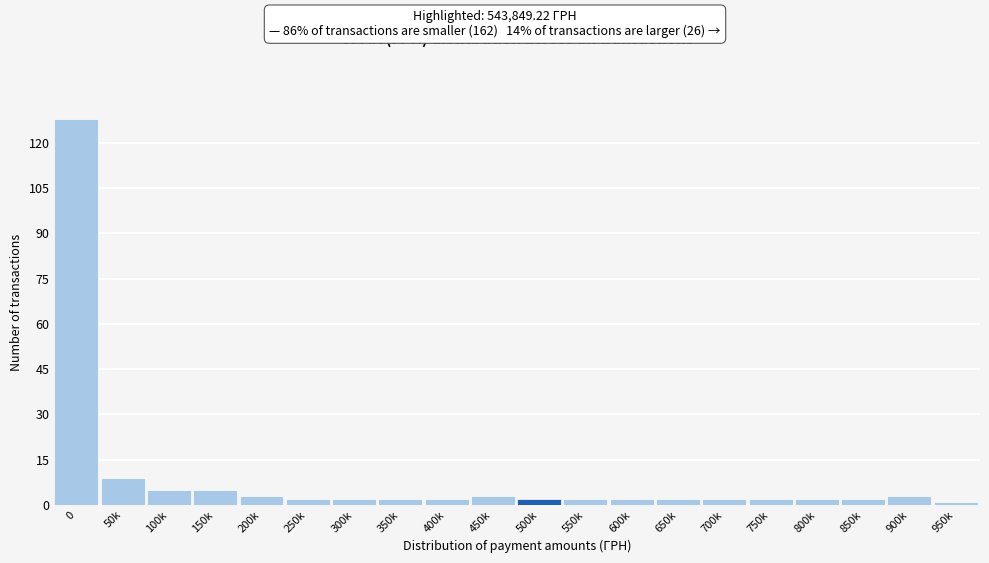

Reading left to right, list all the values displayed in this chart.

128	9	5	5	3	2	2	2	2	3	2	2	2	2	2	2	2	2	3	1